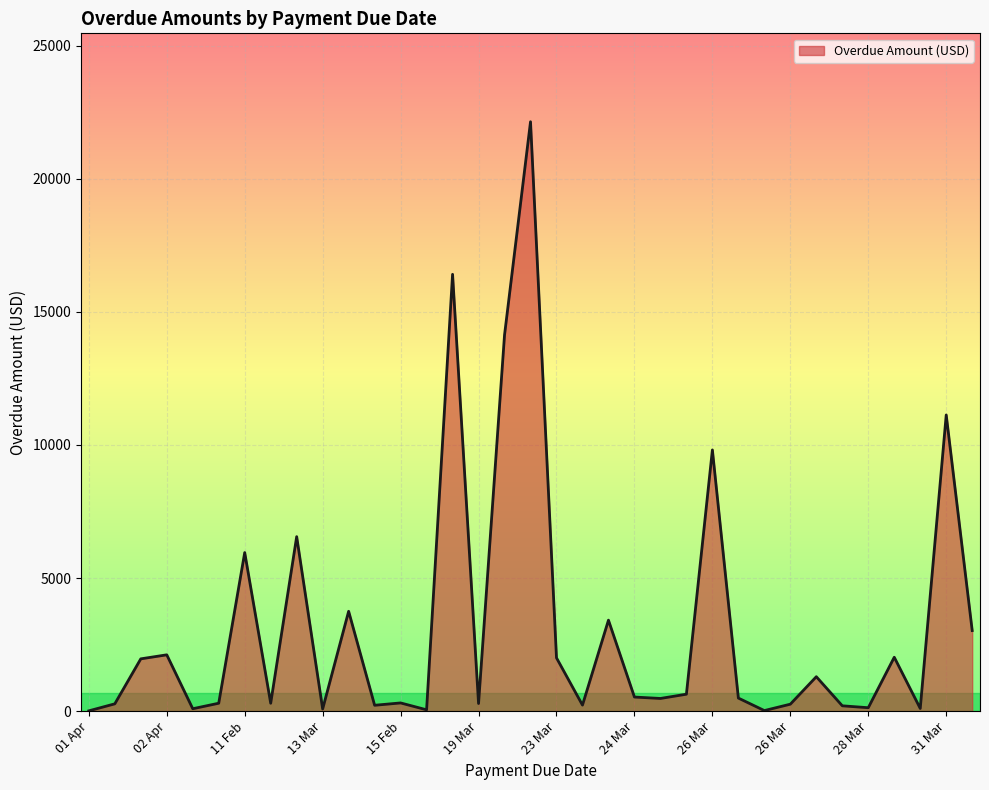

What is the difference between the maximum and minimum values?

22128.0